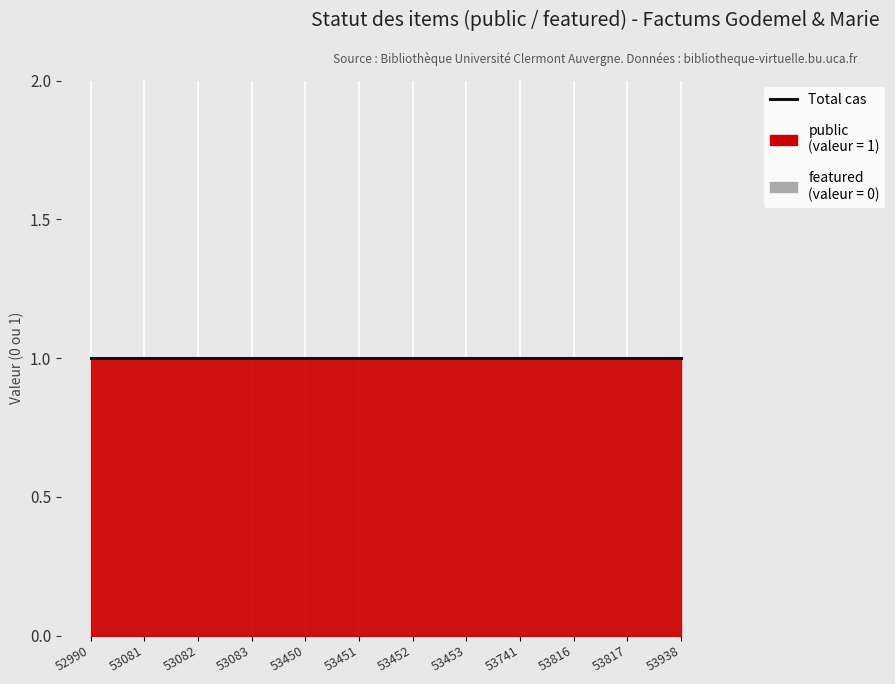

Which category has the lowest value in the public series?

52990